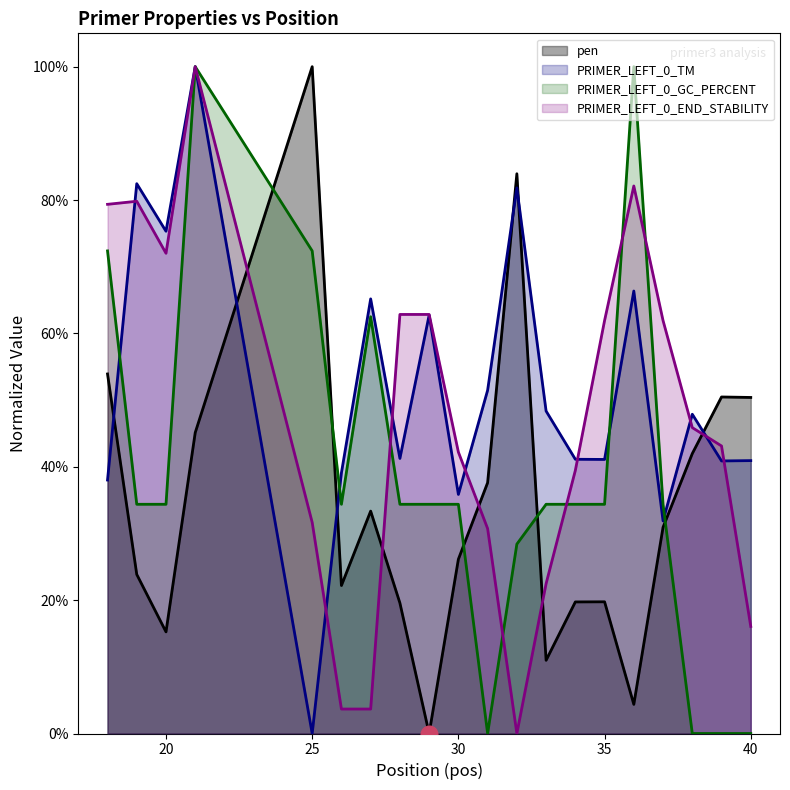

List the labels in order of PRIMER_LEFT_0_TM value, smallest first.

25, 37, 30, 18, 26, 39, 40, 35, 34, 28, 38, 33, 31, 29, 27, 36, 20, 32, 19, 21